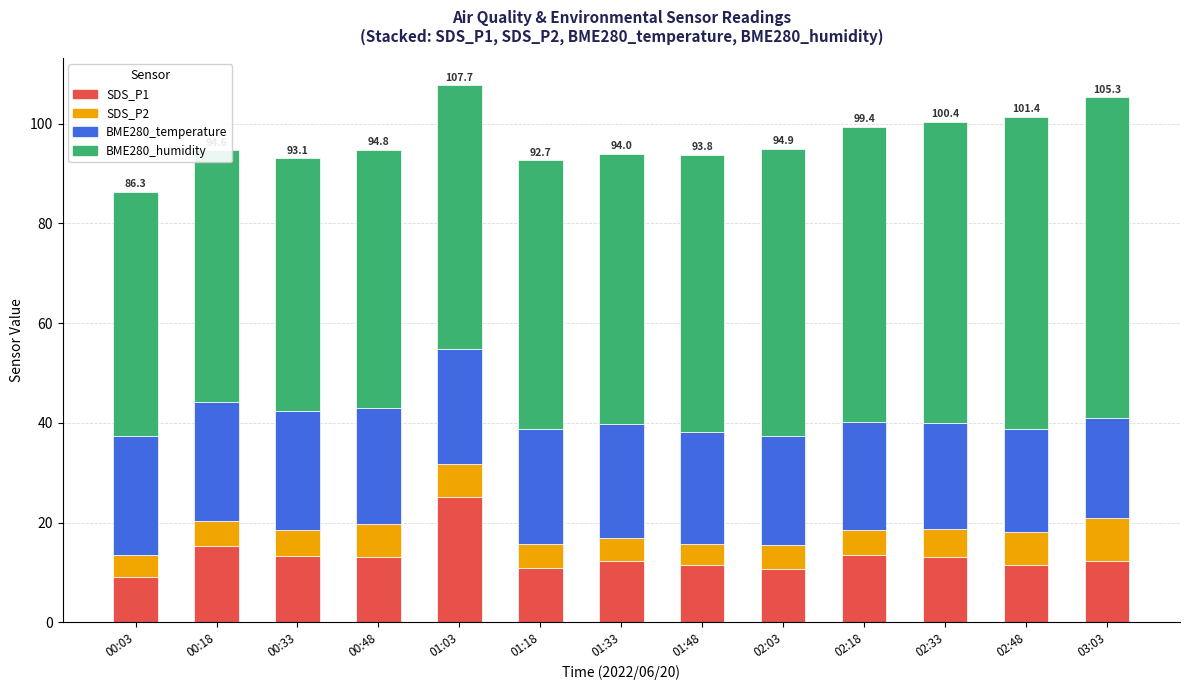

What is the lowest value of the SDS_P1 series?

9.2